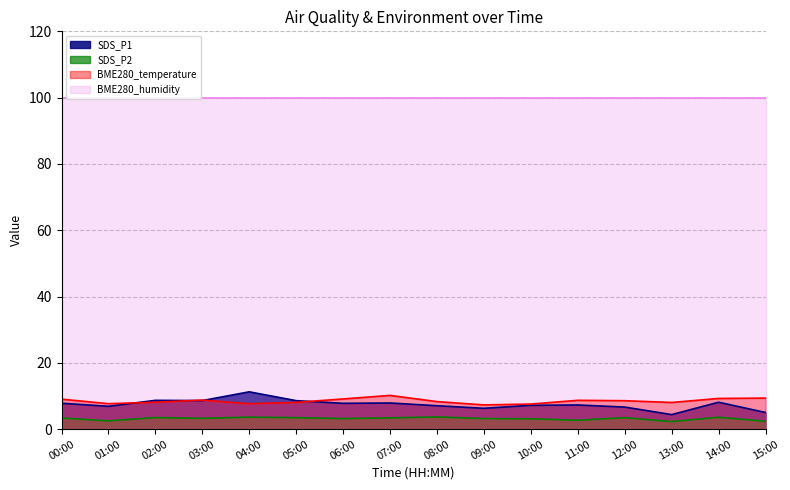

The value of SDS_P1 at 07:00 is 7.9. True or false?

True